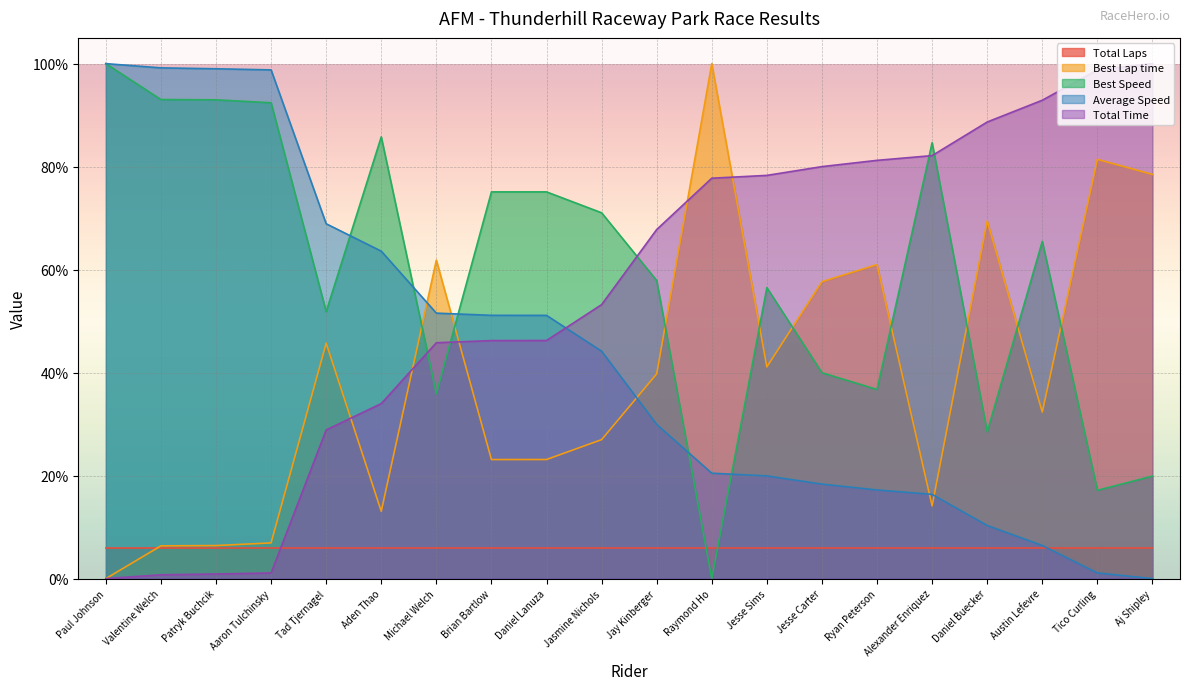

At how many categories does at least one series exceed 24?

20